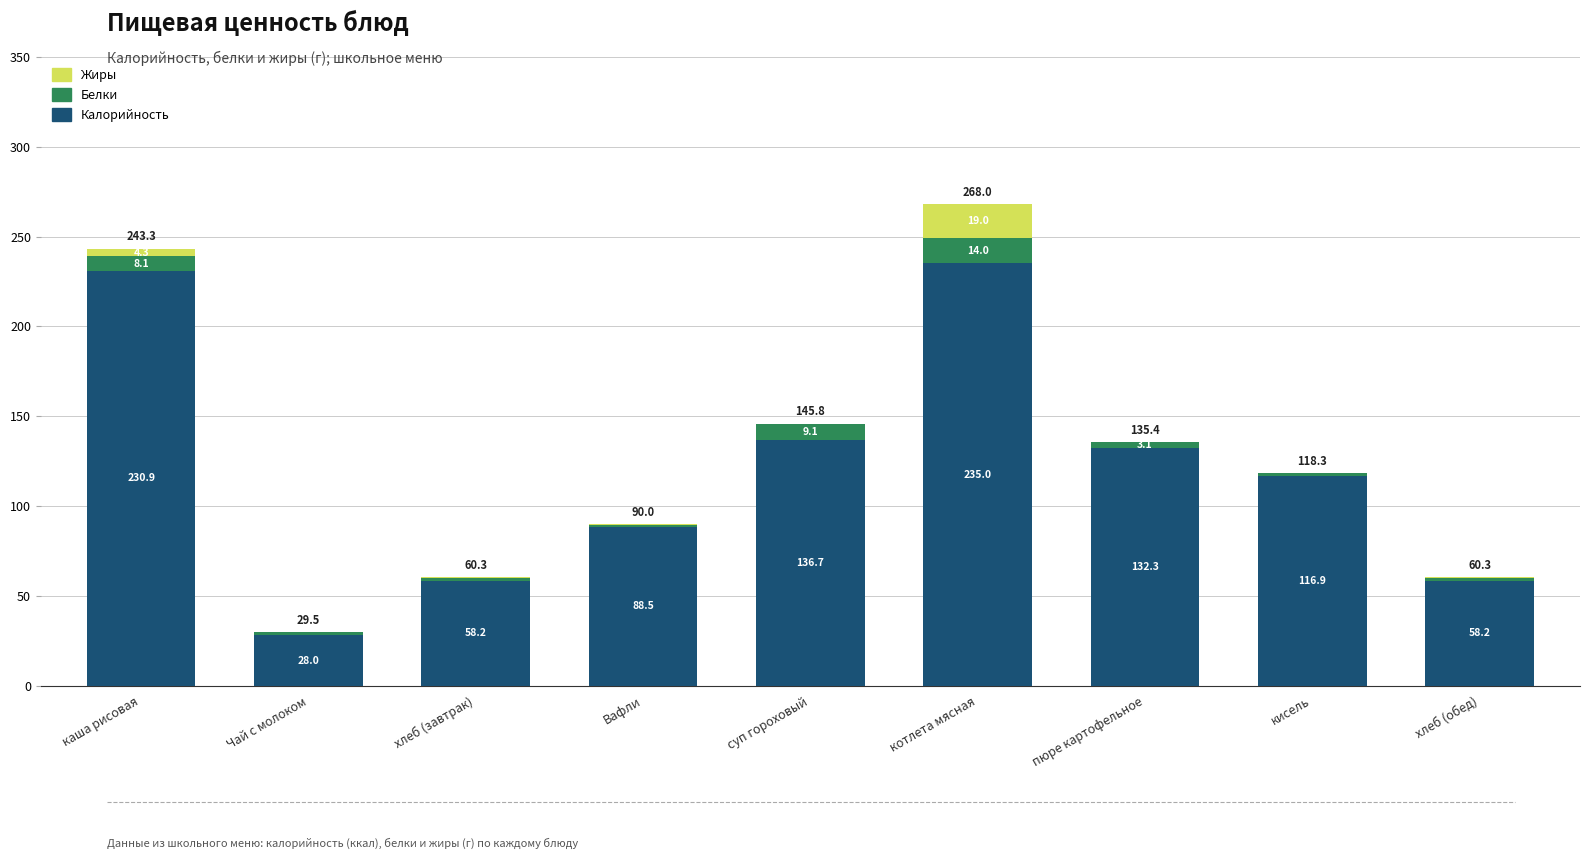

What is the approximate value of Калорийность at пюре картофельное?

132.3